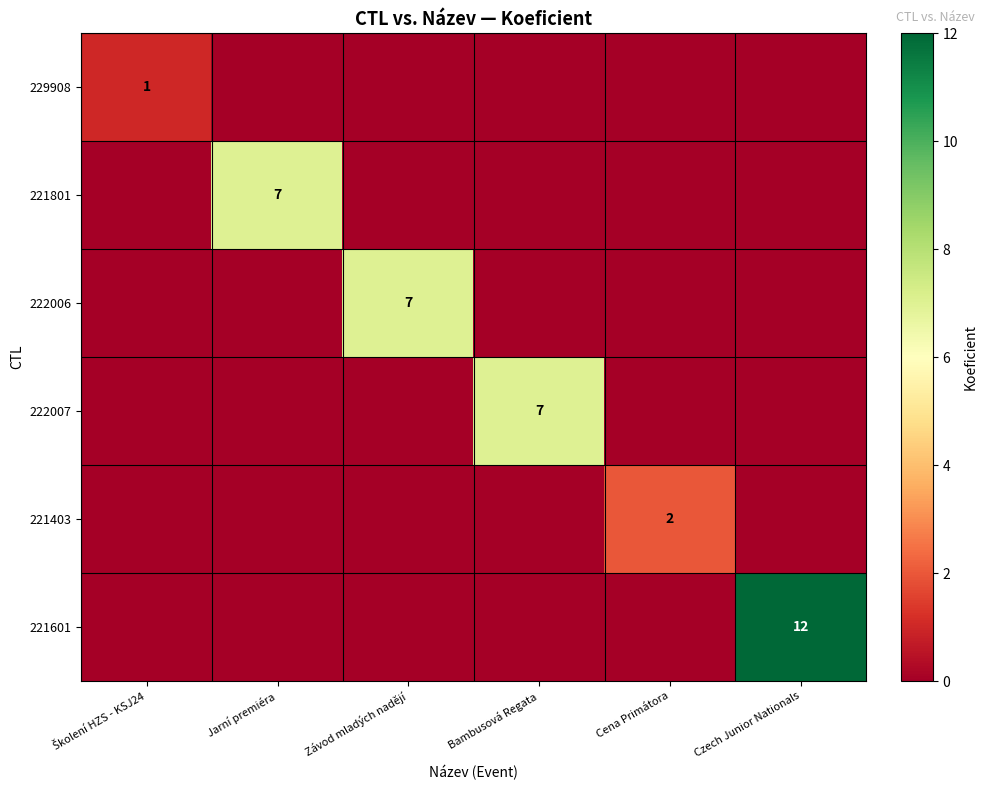

The 221801 series shows 9 at Jarní premiéra. True or false?

False